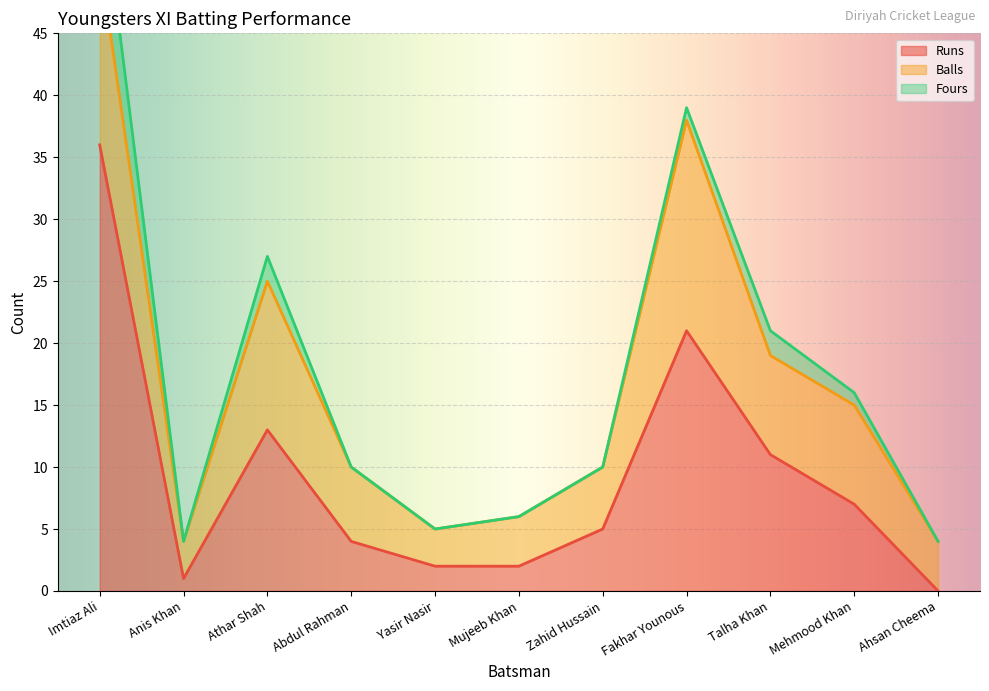

What is the difference between the highest and lowest values at Ahsan Cheema?

4